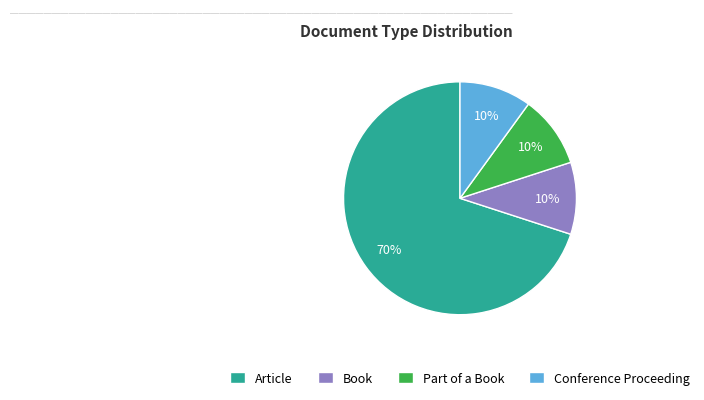

What is the majority slice?

Article